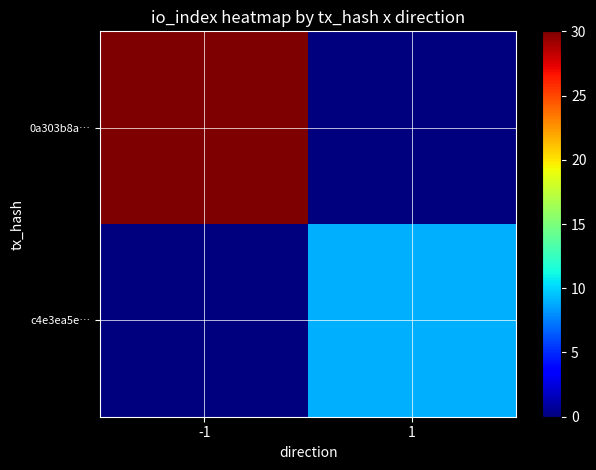

Reading left to right, transcribe all the data shown in this chart.

0a303b8a…: -1=30	1=0
c4e3ea5e…: -1=0	1=9